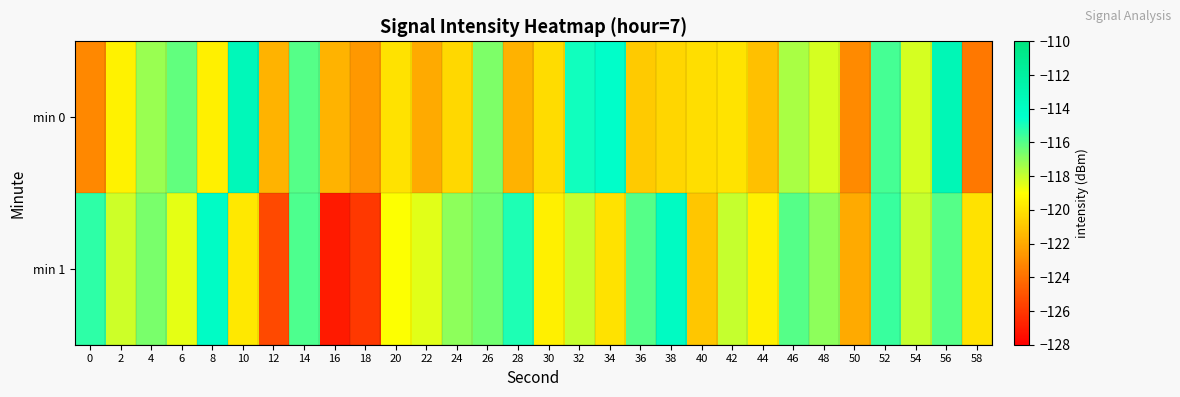

Rank the series at 16 from highest to lowest value.

min 0, min 1